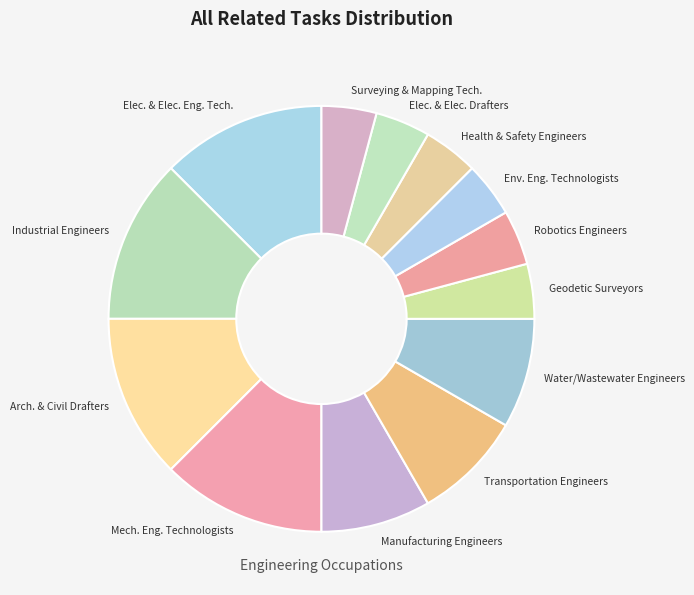

Combined, do Mech. Eng. Technologists and Geodetic Surveyors account for over 50%?

No